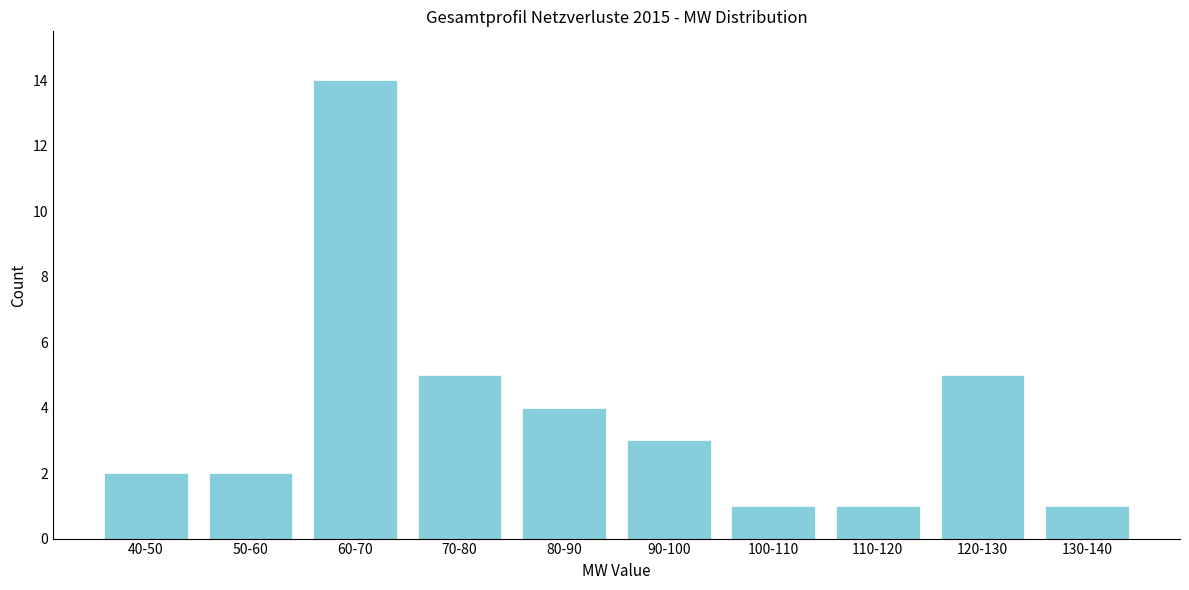

Reading left to right, transcribe all the data shown in this chart.

2	2	14	5	4	3	1	1	5	1